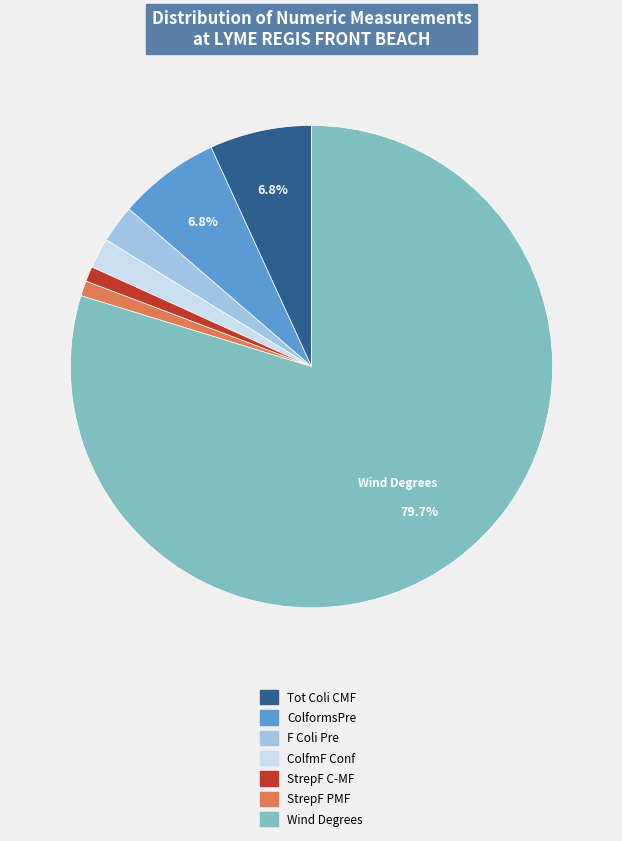

Do StrepF C-MF and ColformsPre together represent more than half of the pie?

No